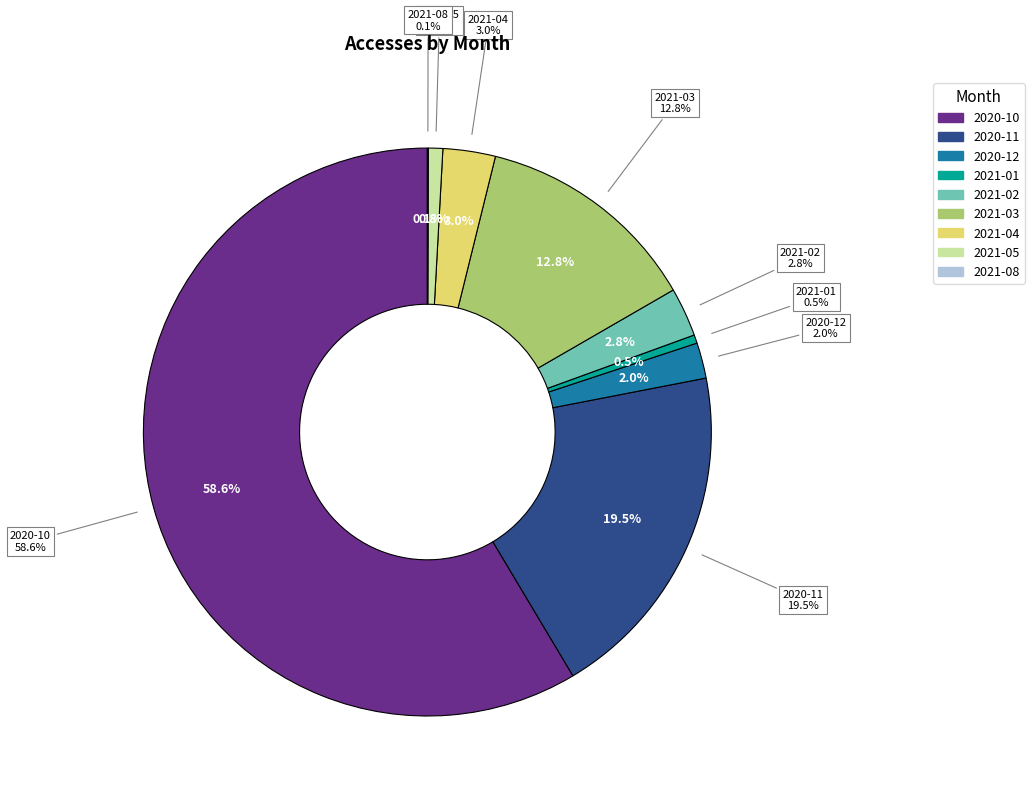

To the nearest percent, what is the difference between the largest and smallest slice percentages?

59%